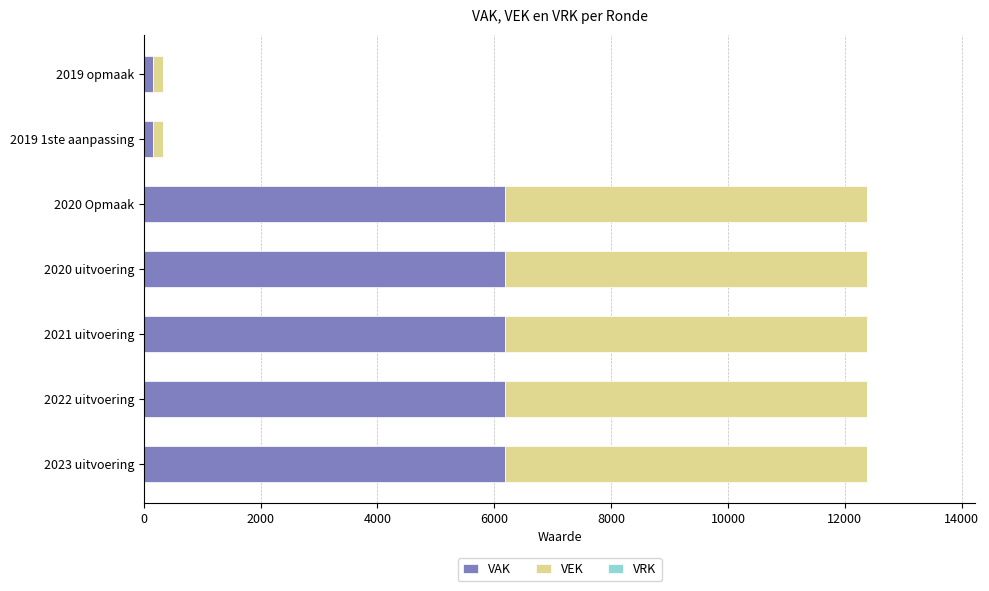

How many categories are shown in the chart?

7